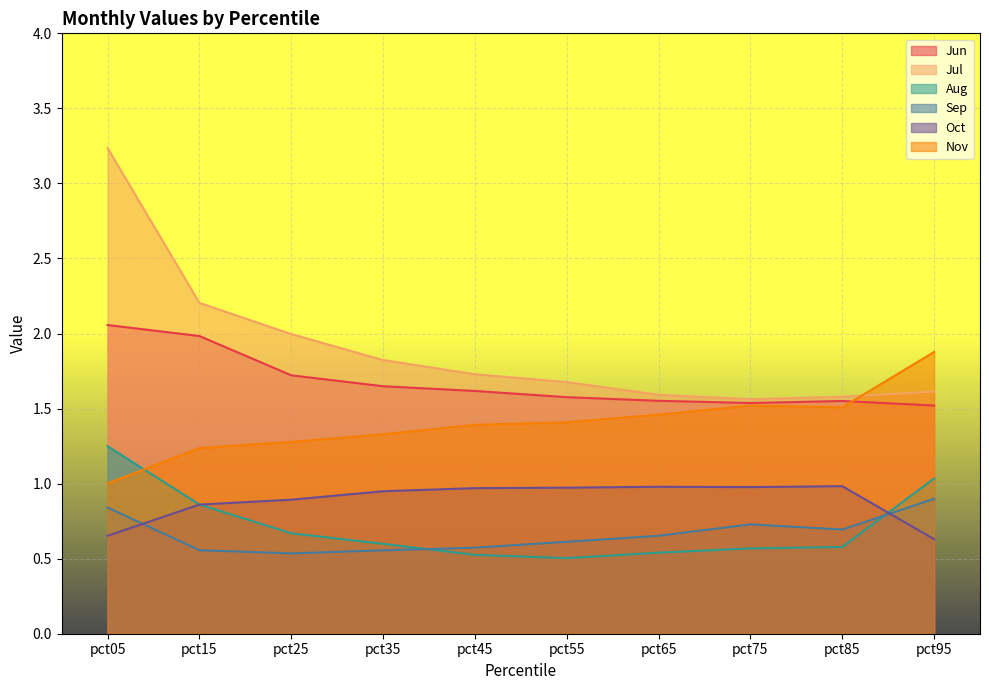

How many lines are shown in the chart?

6